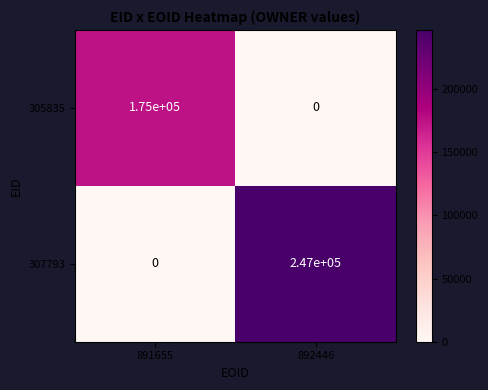

What is the spread (max minus min) of values at 892446?

247000